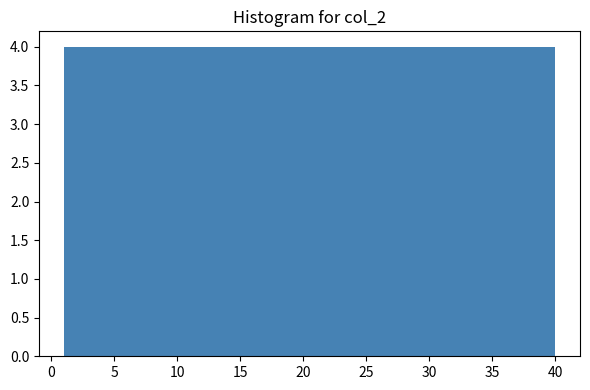

Reading left to right, list every bar in this chart as the range it spans on the x-axis followed by its height. Neither the bar edges nor the heights are printed on the chart, so give them approximately, as read against the axes.

1.0 to 4.9: 4
4.9 to 8.8: 4
8.8 to 12.7: 4
12.7 to 16.6: 4
16.6 to 20.5: 4
20.5 to 24.4: 4
24.4 to 28.3: 4
28.3 to 32.2: 4
32.2 to 36.1: 4
36.1 to 40.0: 4